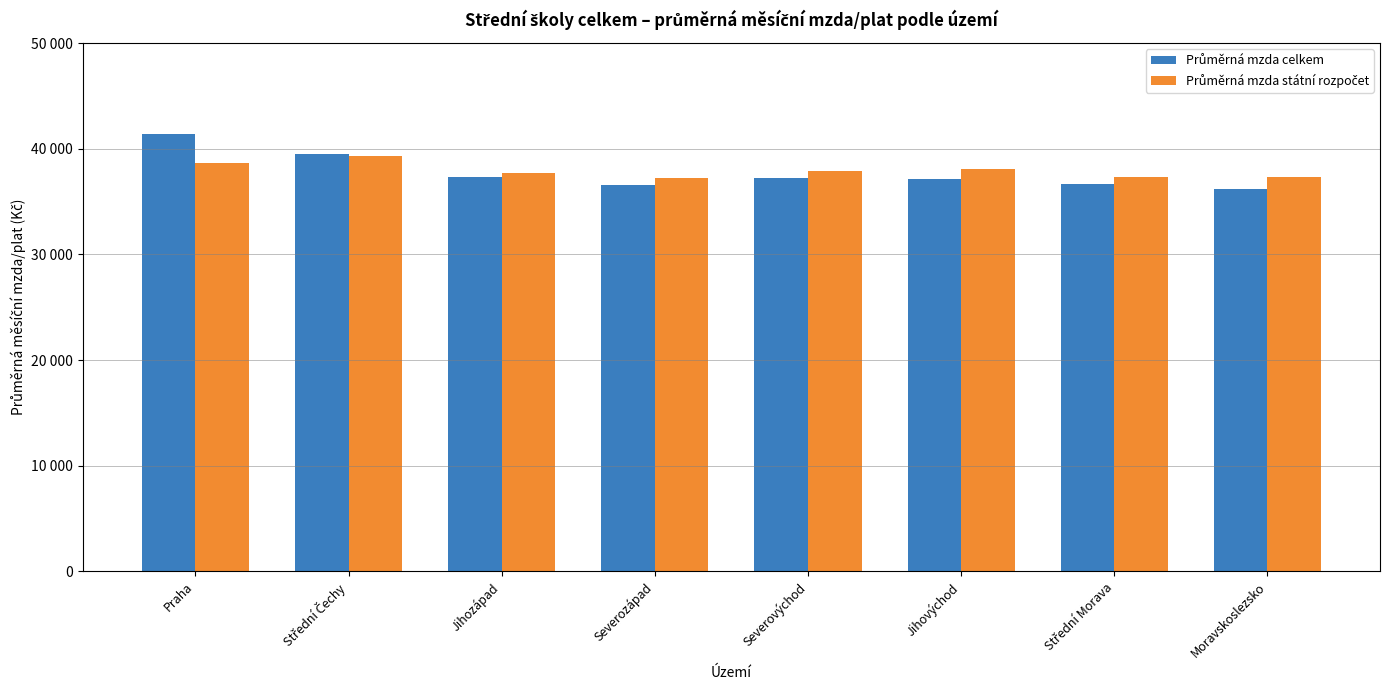

Are the bars horizontal?

No